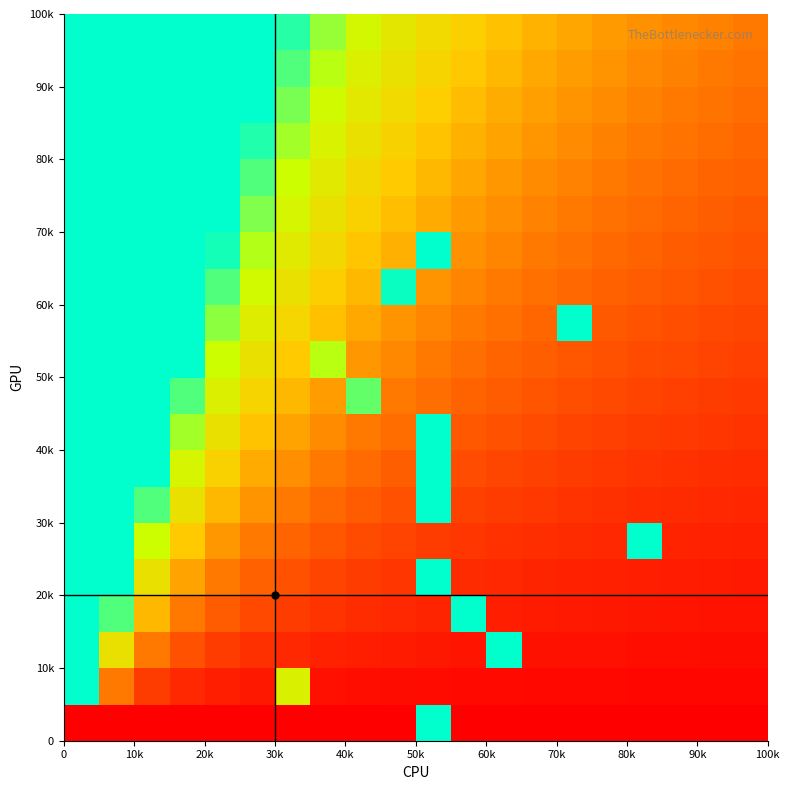

How many data points does each series have?

20